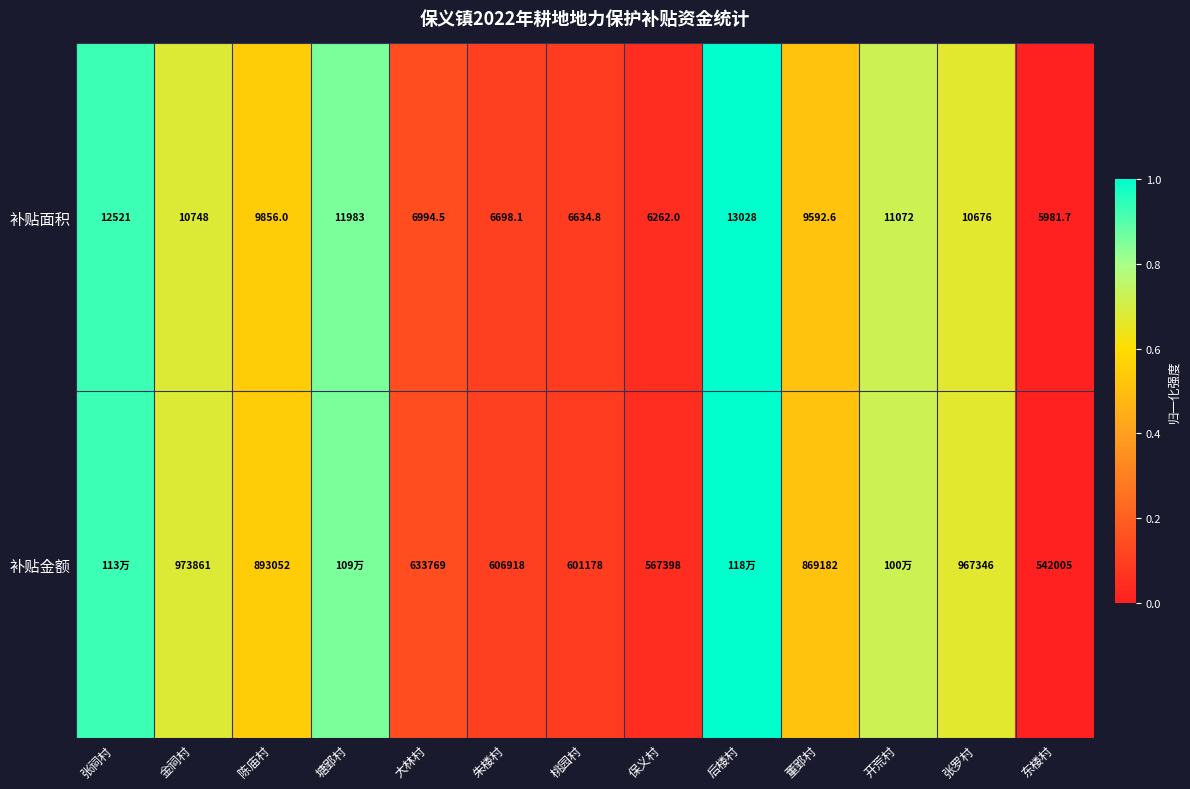

Which has a higher value, 桃园村 or 东楼村?

桃园村